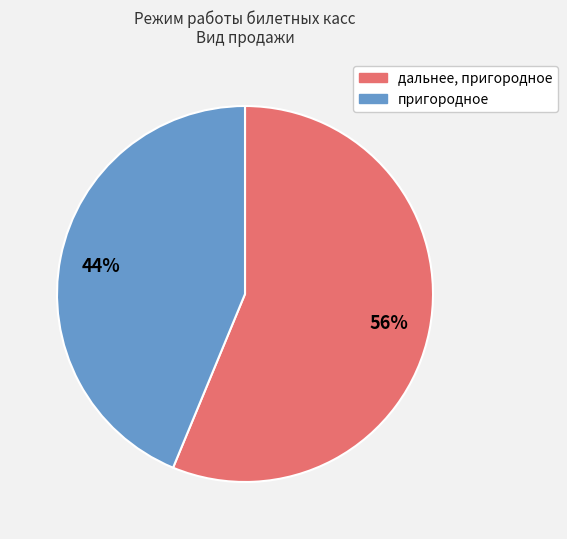

Approximately how many times larger is the value at дальнее, пригородное compared to пригородное?

1.3